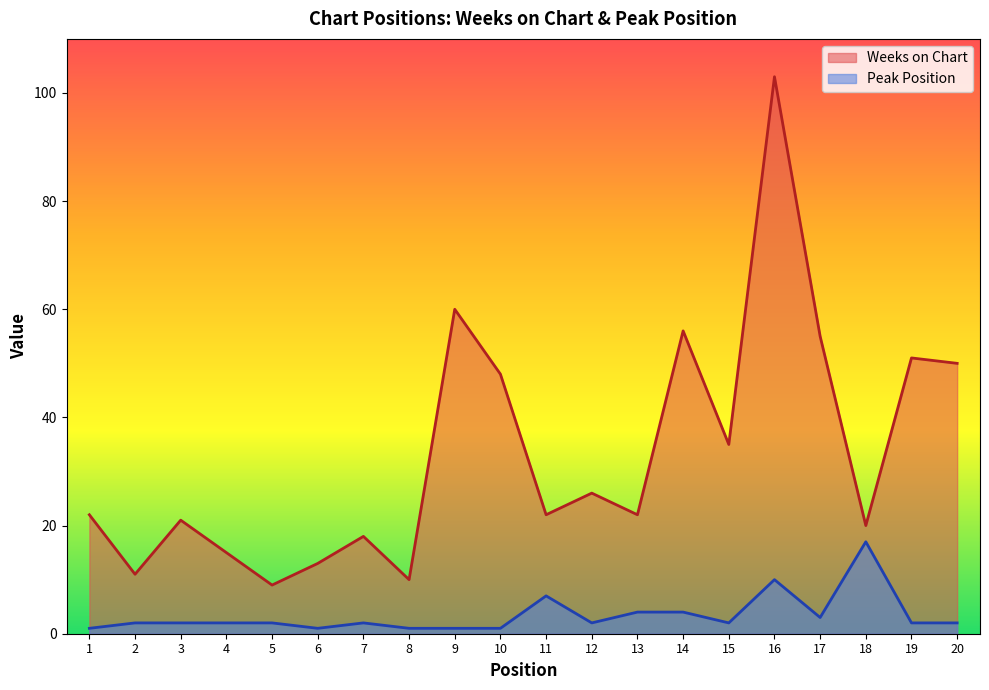

Rank the series at 10 from highest to lowest value.

Weeks on Chart, Peak Position